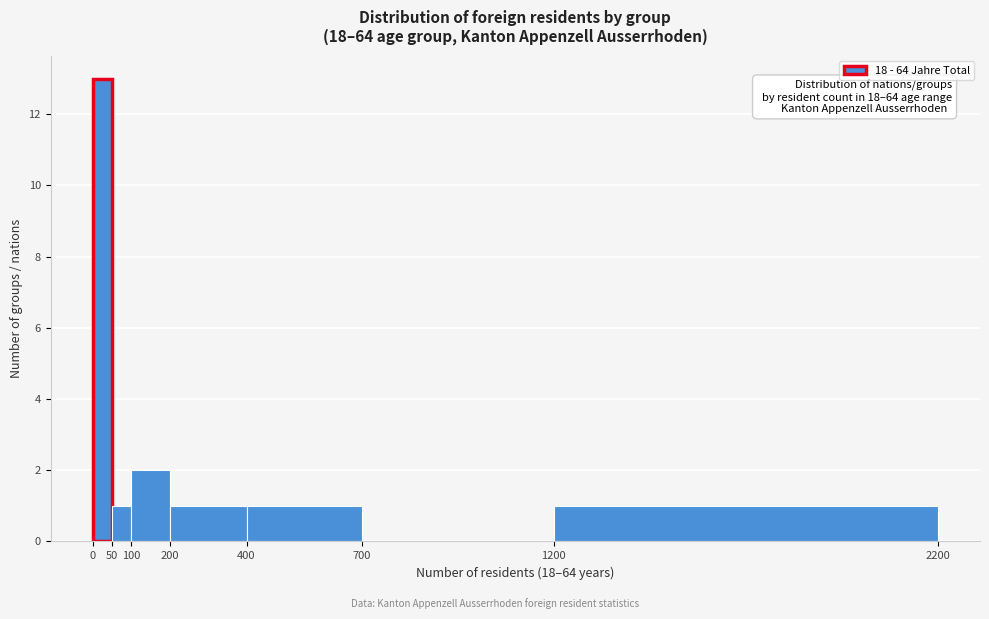

Which range on the x-axis has the tallest bar?

0 to 50